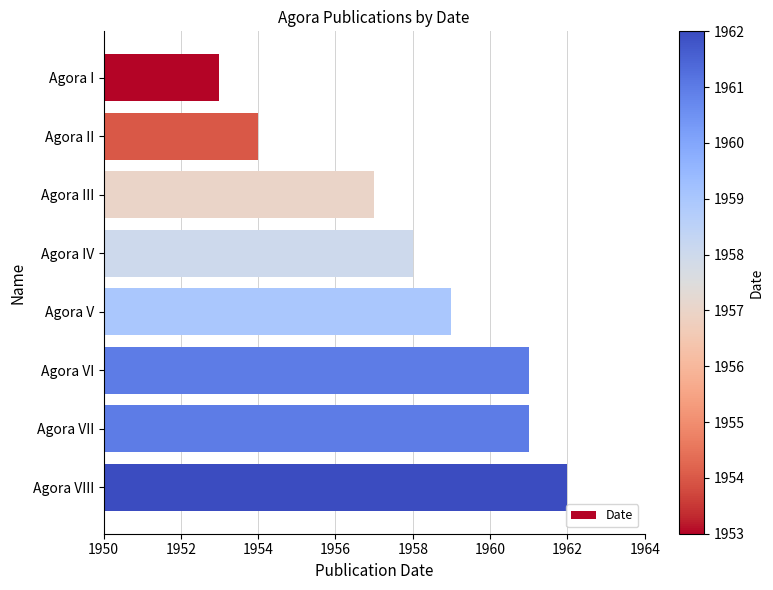

Count the number of categories in the chart.

8